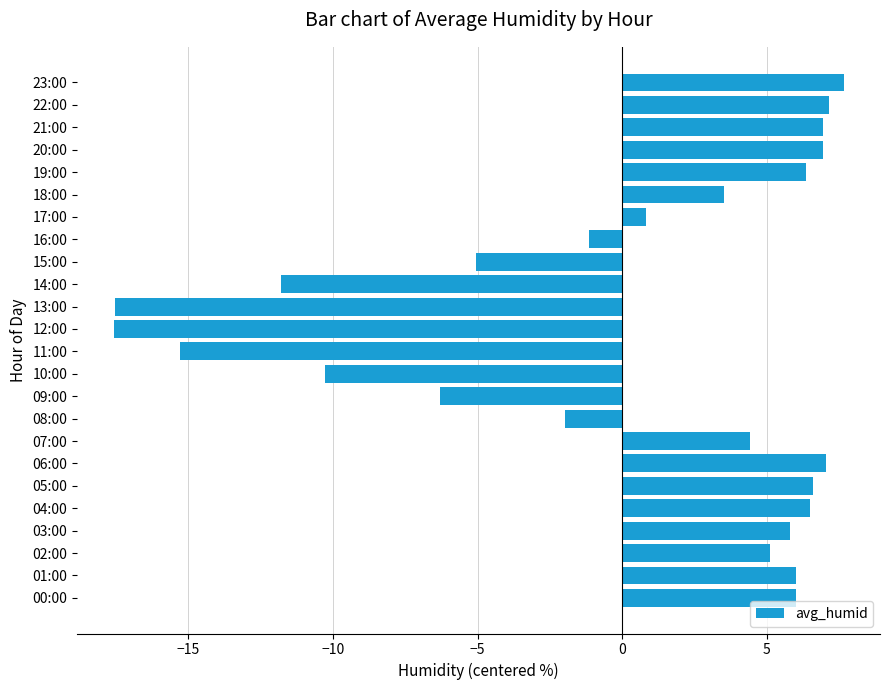

What is the minimum value shown in the chart?

-17.6